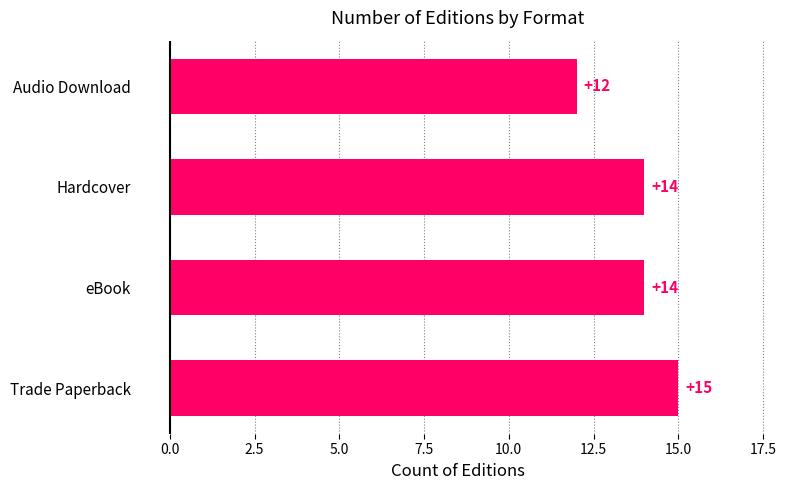

How many bars are there in total?

4